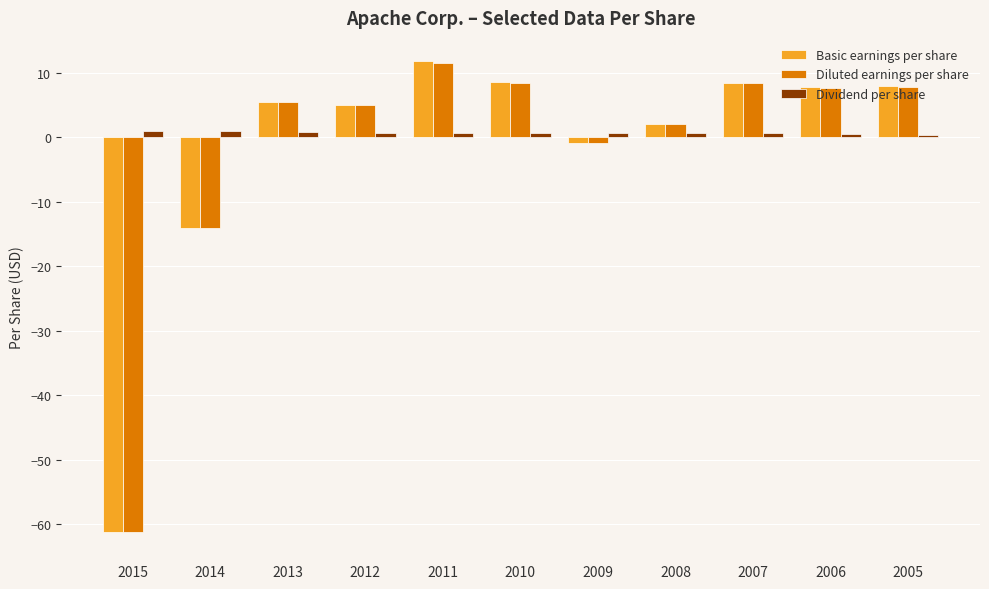

At which category is the sum across all series the highest?

2011